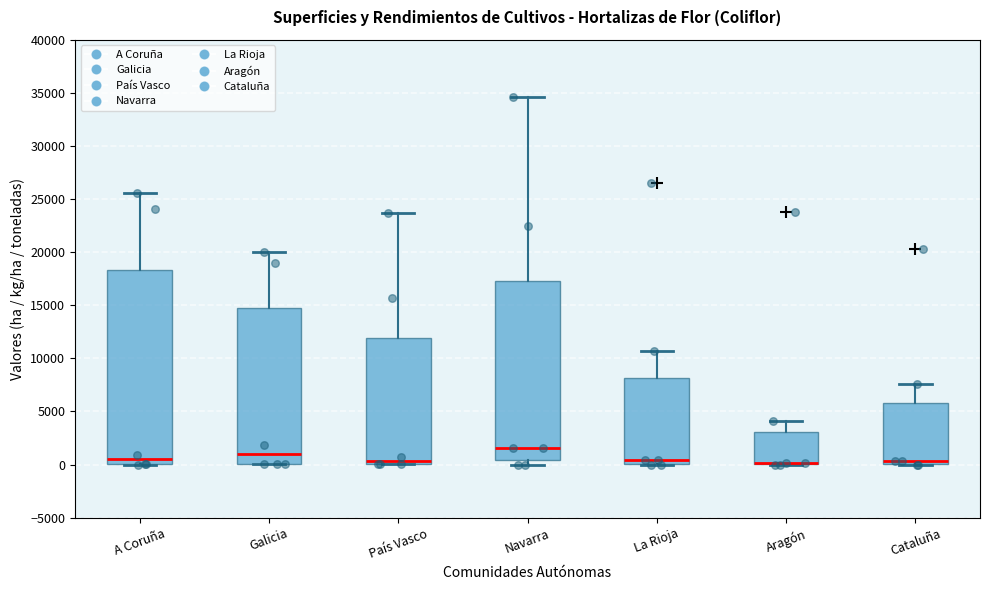

Reading left to right, read every box against the y-axis: the position of its median line, the range the box covers, and the ends of its whiskers. The values are not printed on the chart, so give them approximately, as read against the axis.

A Coruña: median 500, box 0 to 18500, whiskers 0 to 25500
Galicia: median 1000, box 0 to 14500, whiskers 0 to 20000
País Vasco: median 500, box 0 to 12000, whiskers 0 to 23500
Navarra: median 1500, box 500 to 17500, whiskers 0 to 34500
La Rioja: median 500, box 0 to 8000, whiskers 0 to 10500
Aragón: median 0 (drawn on the box's lower edge), box 0 to 3000, whiskers 0 to 4000
Cataluña: median 500, box 0 to 6000, whiskers 0 to 7500